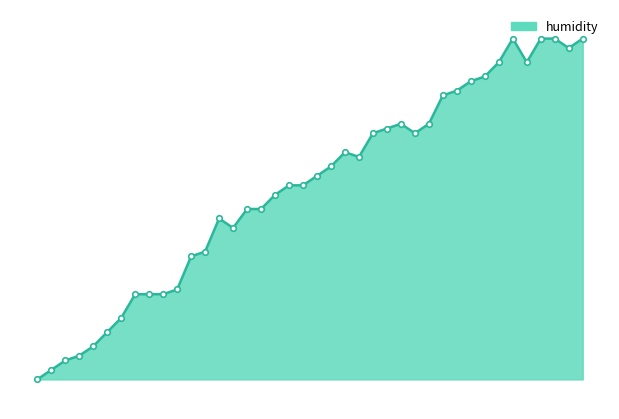

Where does the data first go above 96?

20